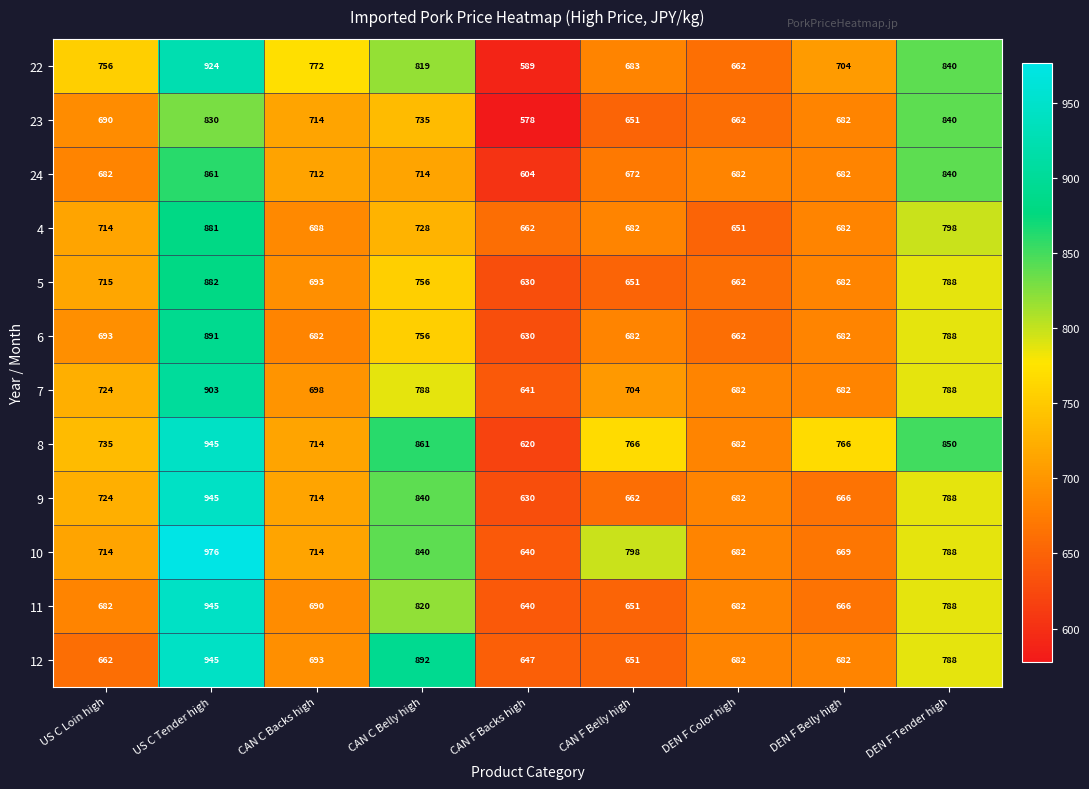

What is the average value of the 5 series?

718